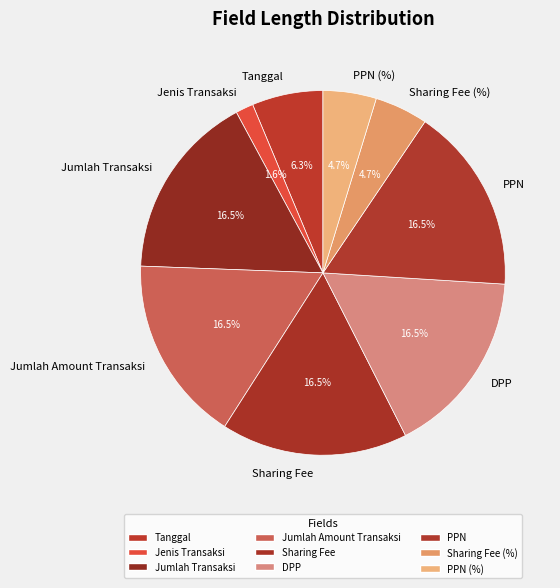

Which category has the smallest portion of the pie?

Jenis Transaksi